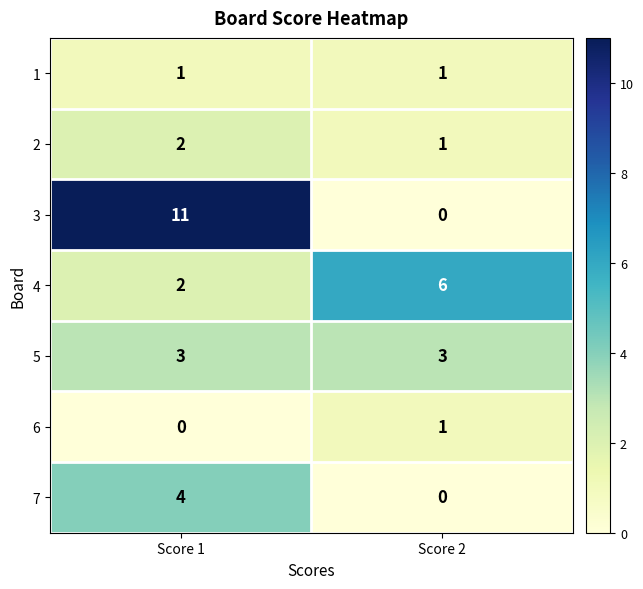

Which series has the widest spread of values?

3